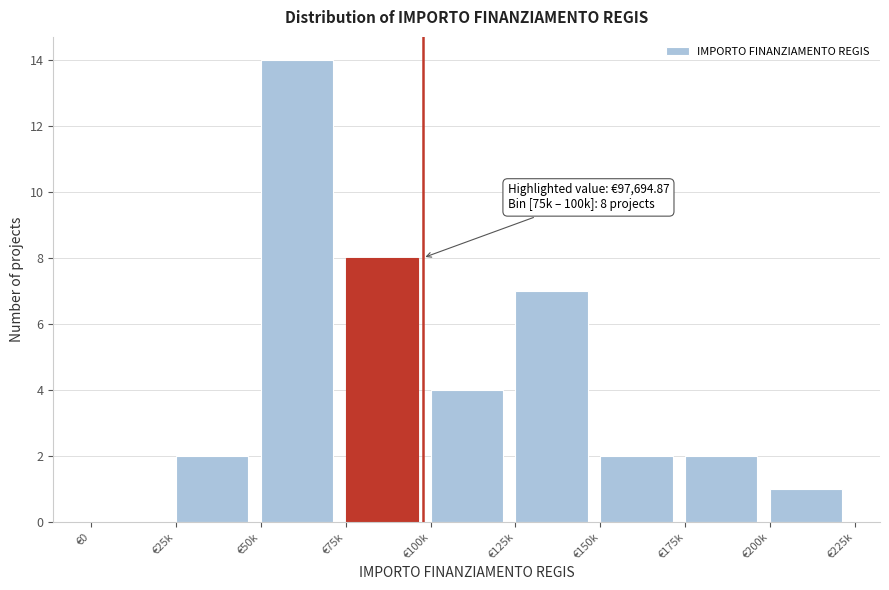

Reading left to right, list all the values displayed in this chart.

€0=0	€25k=2	€50k=14	€75k=8	€100k=4	€125k=7	€150k=2	€175k=2	€200k=1